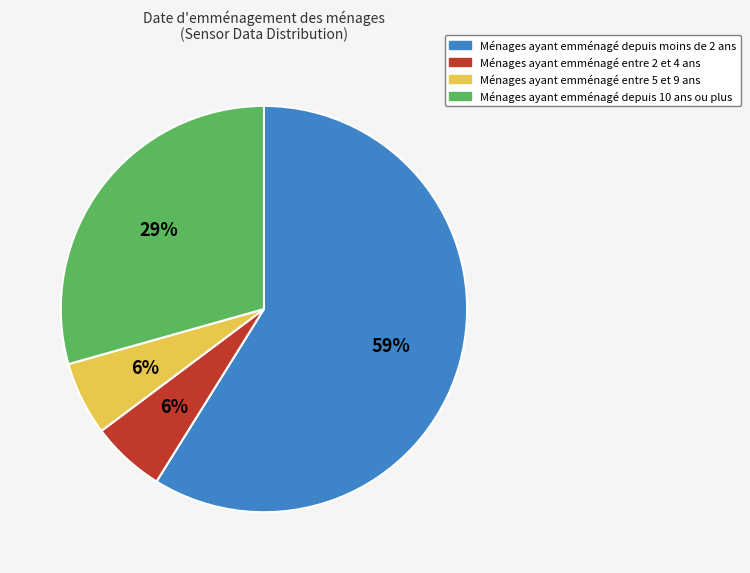

To the nearest percent, what is the average slice percentage?

25%